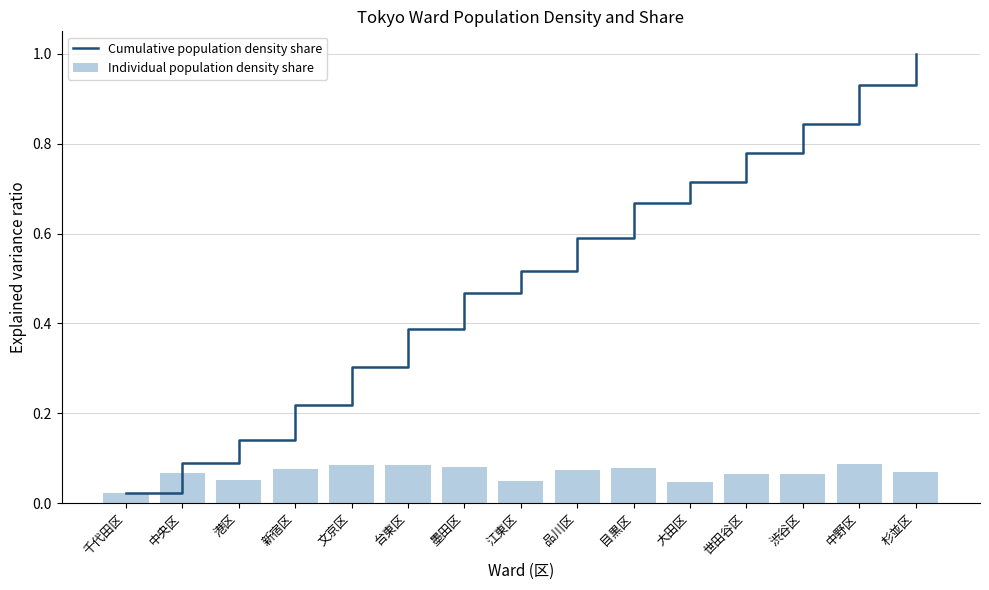

What position from the left is 千代田区?

1